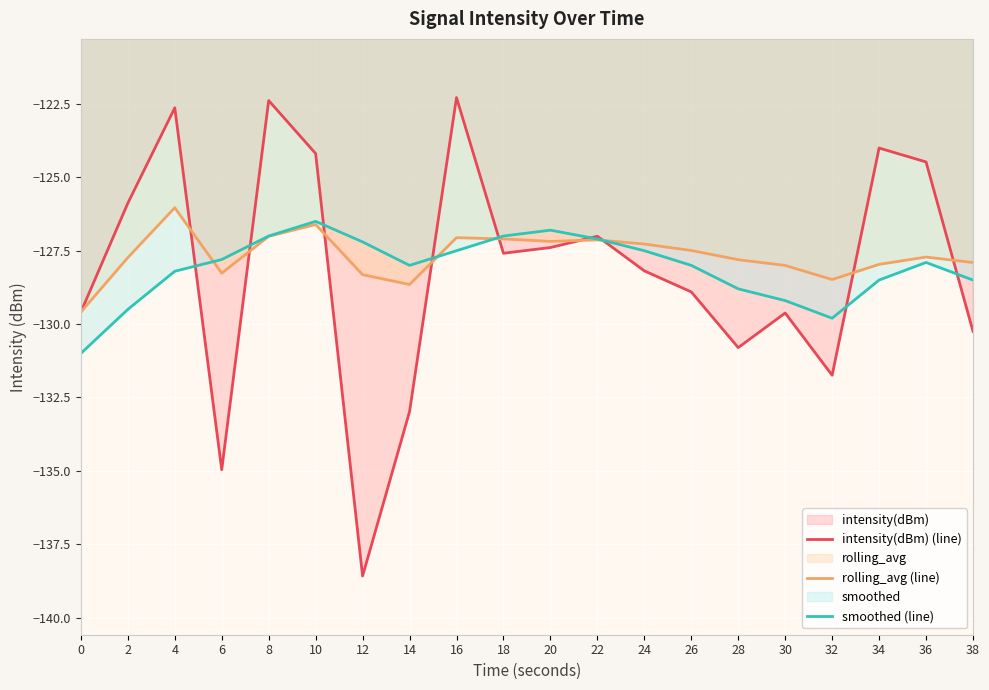

Which series has the largest total across all categories?

rolling_avg (line)